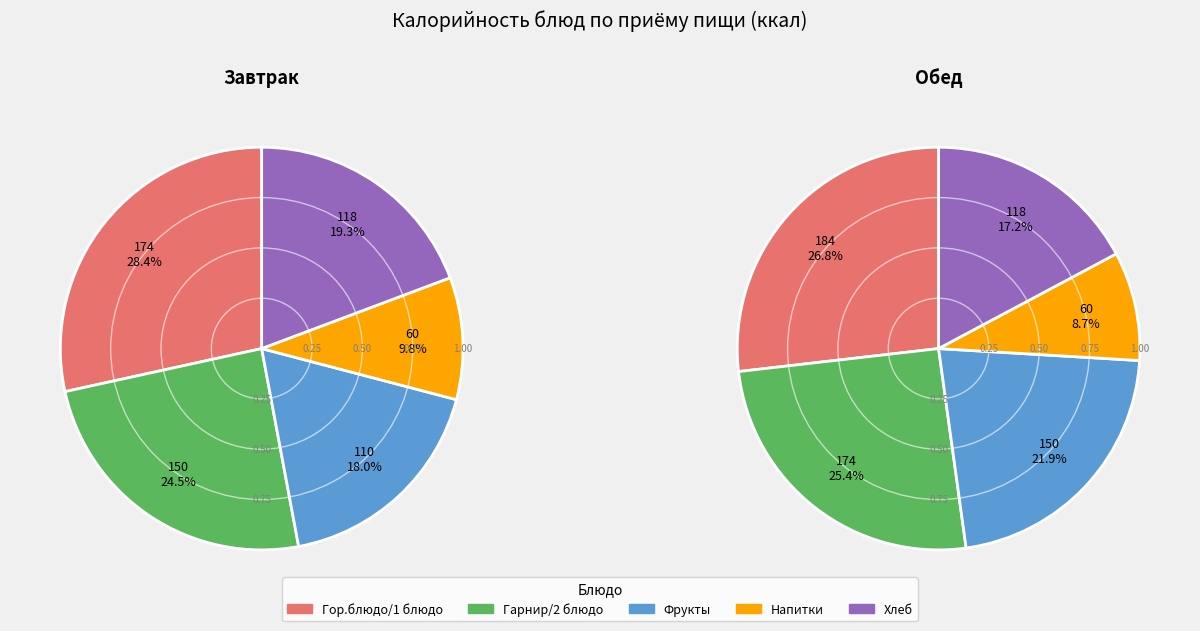

To the nearest percent, what is the average slice percentage?

20%